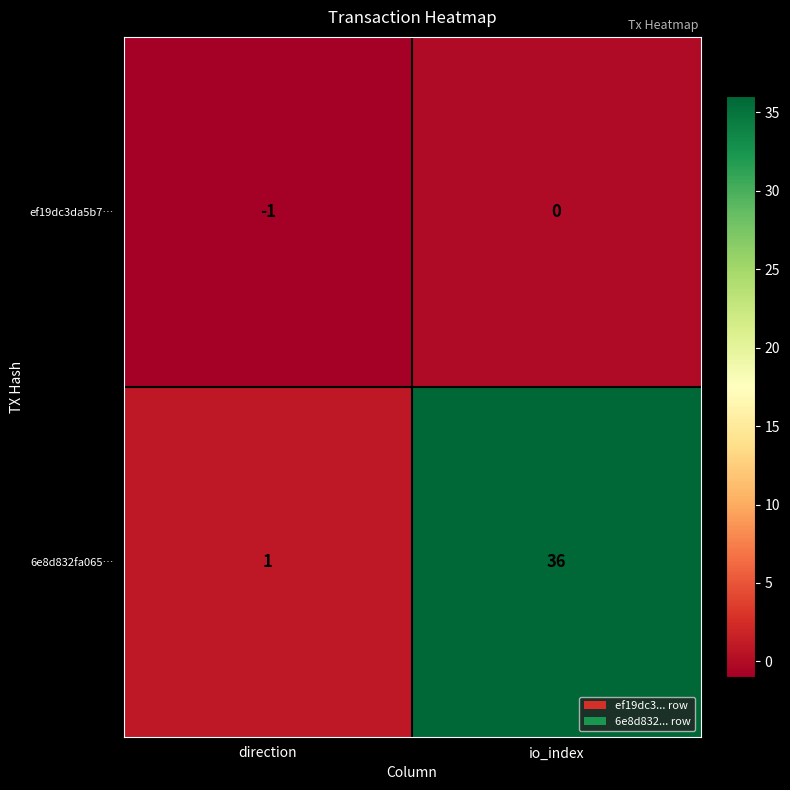

What is the sum of the 6e8d832fa065… values at direction and io_index?

37